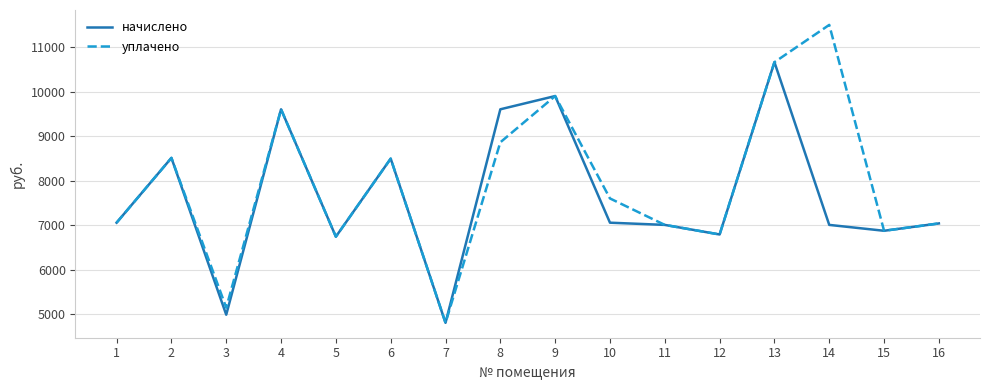

At which category does начислено reach its first local peak?

2